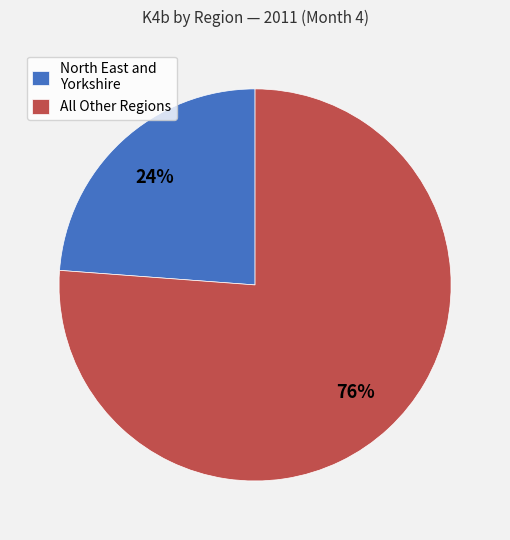

Approximately how many times larger is the value at All Other Regions compared to North East and Yorkshire?

3.2